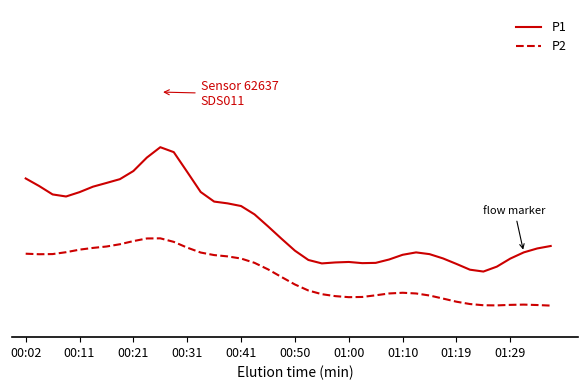

Which category has the lowest value in the P2 series?

39